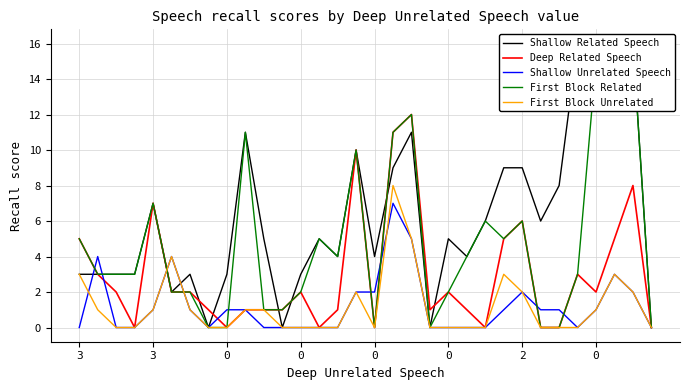

At which category is the sum across all series the highest?

17